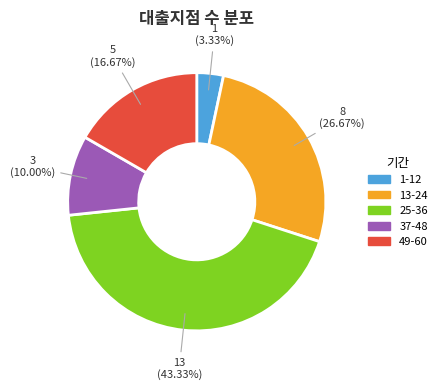

True or false: 25-36 accounts for 43% of the total.

True